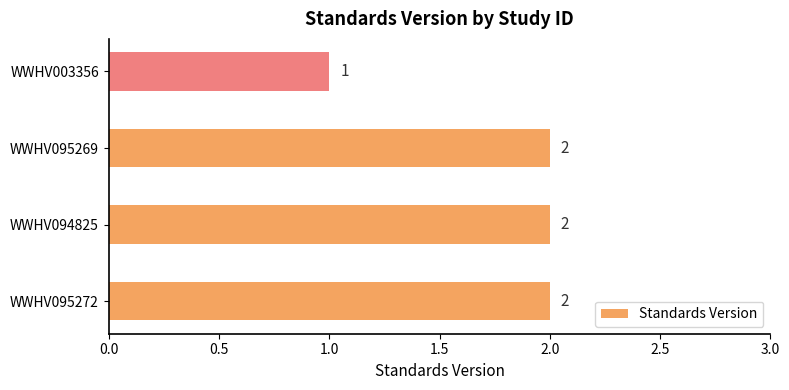

What is the average value?

2